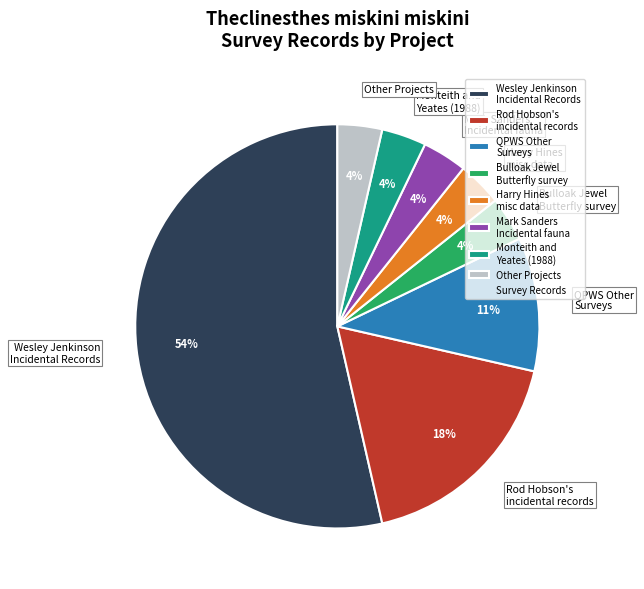

Do Other Projects and Mark Sanders Incidental fauna together represent more than half of the pie?

No